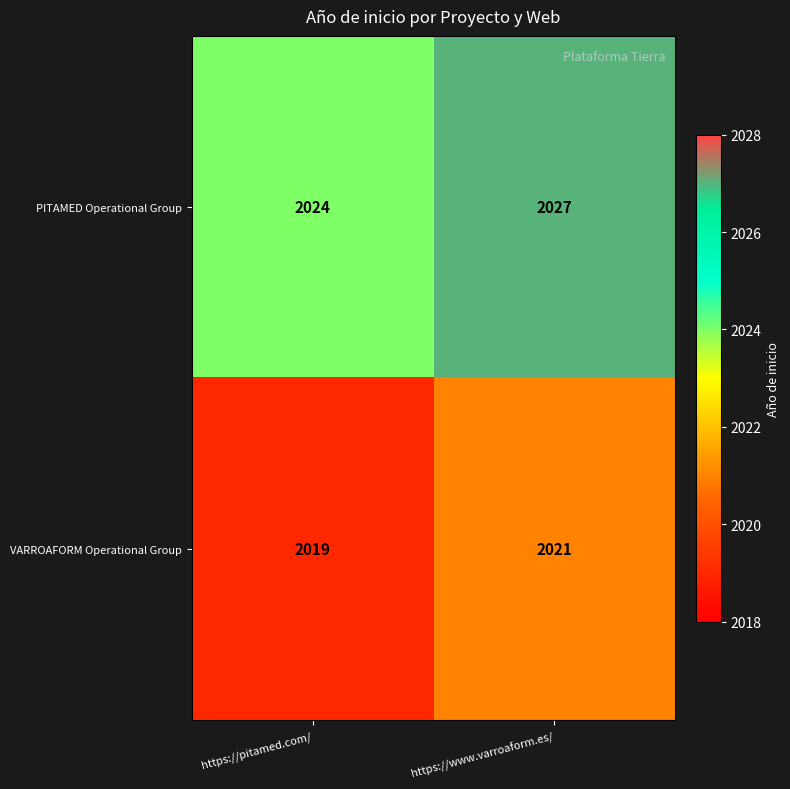

At which category does the chart reach its minimum across all series?

https://pitamed.com/